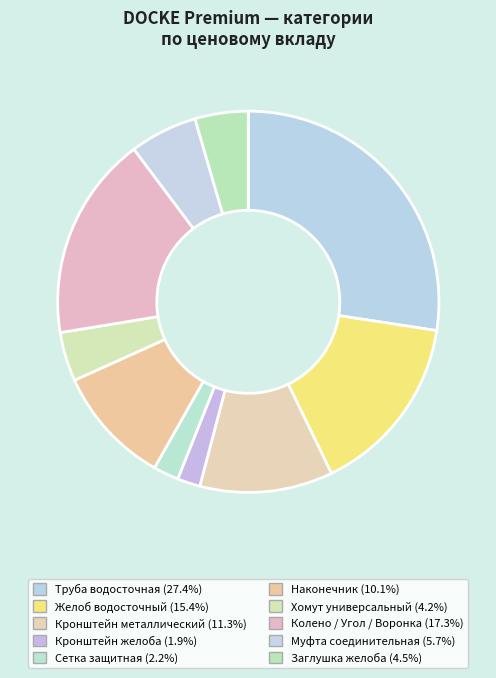

Count the number of slices in the pie.

10